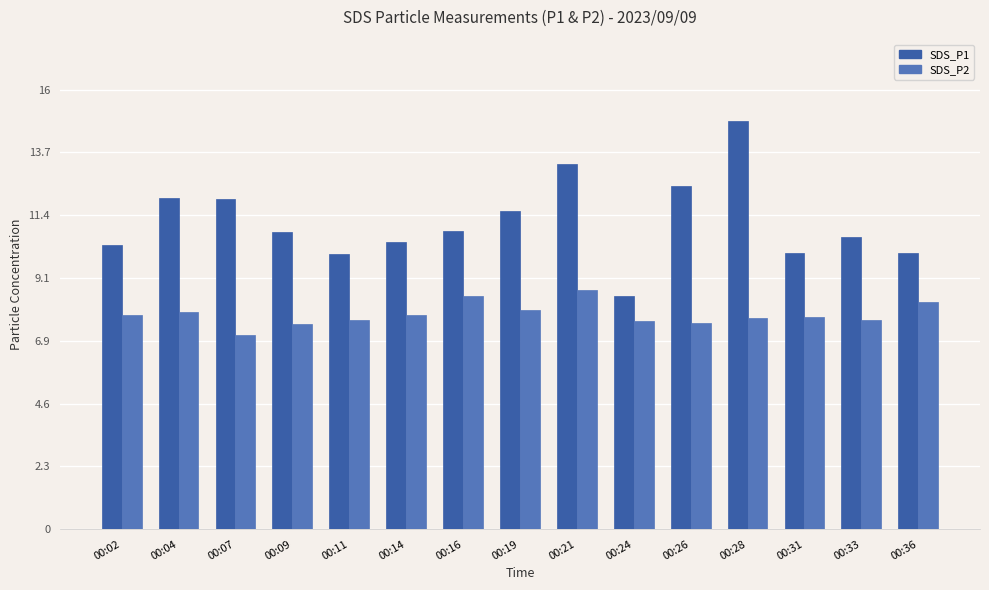

Which series has the largest total across all categories?

SDS_P1